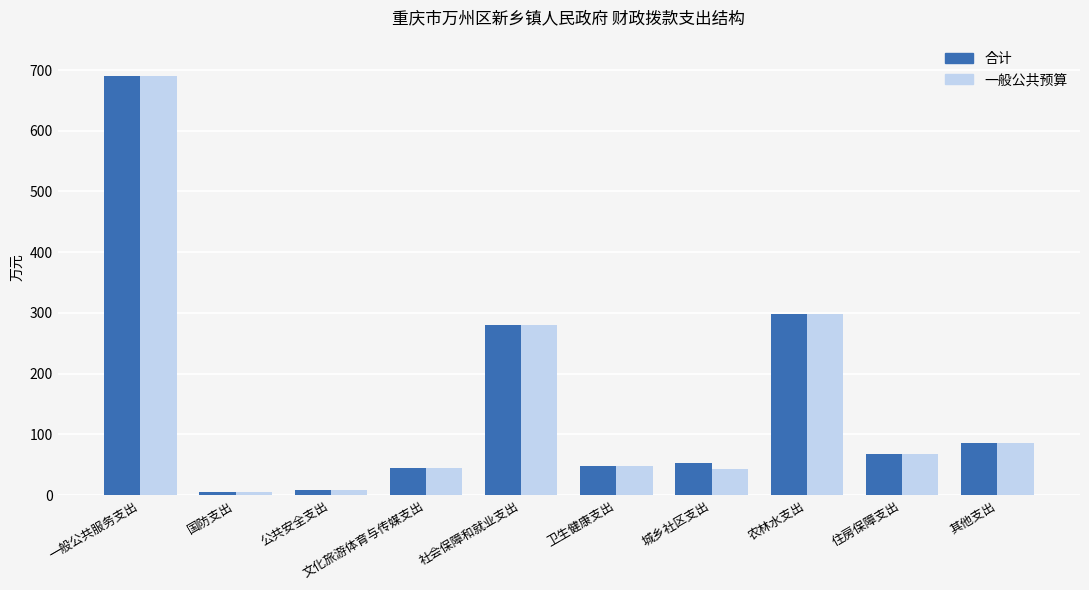

At which label does 合计 reach its peak?

一般公共服务支出